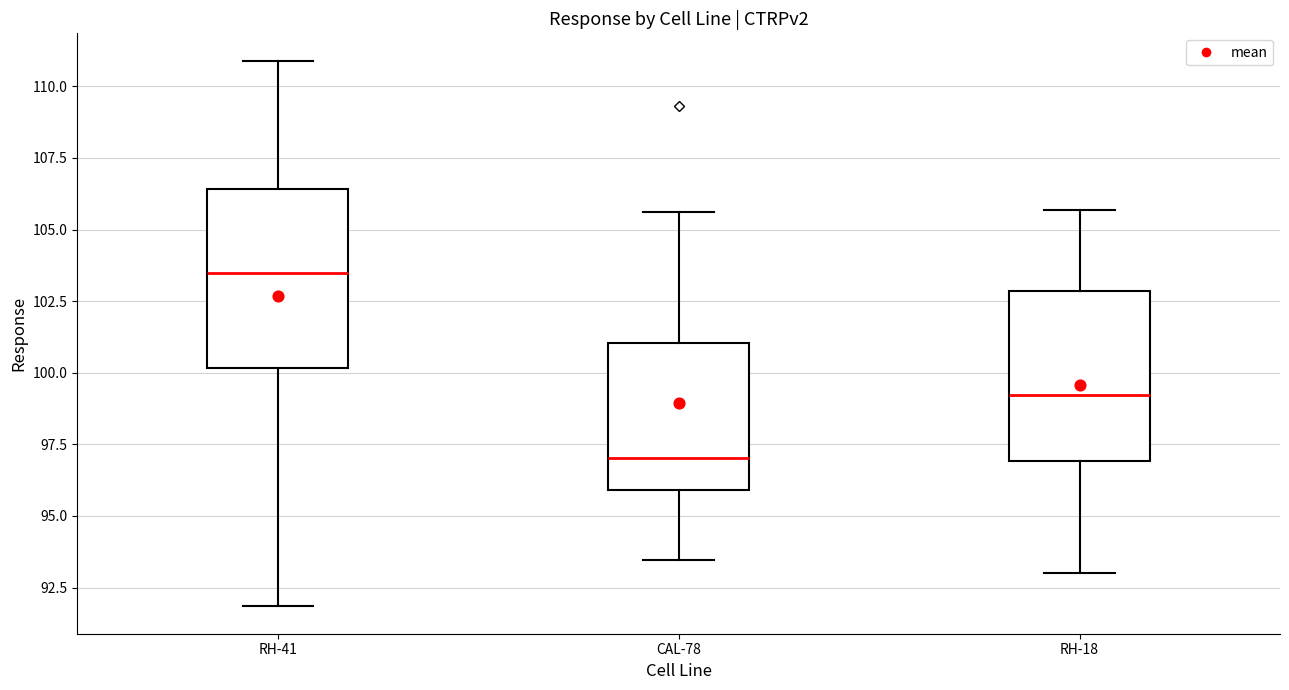

Reading left to right, transcribe this box plot: for each box, give where its median line is, the range the box spans, and where its two whiskers end, as read against the y-axis. The values are not printed on the chart, so give them approximately, as read against the axis.

RH-41: median 103.5, box 100.0 to 106.5, whiskers 92.0 to 111.0
CAL-78: median 97.0, box 96.0 to 101.0, whiskers 93.5 to 105.5
RH-18: median 99.0, box 97.0 to 103.0, whiskers 93.0 to 105.5